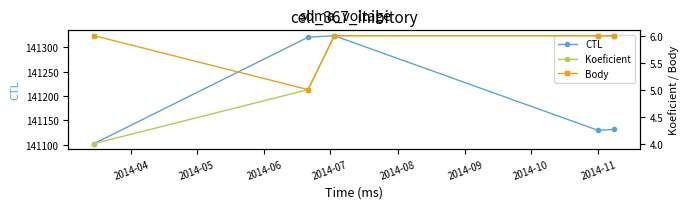

True or false: CTL has more than 2 interior local peaks.

False